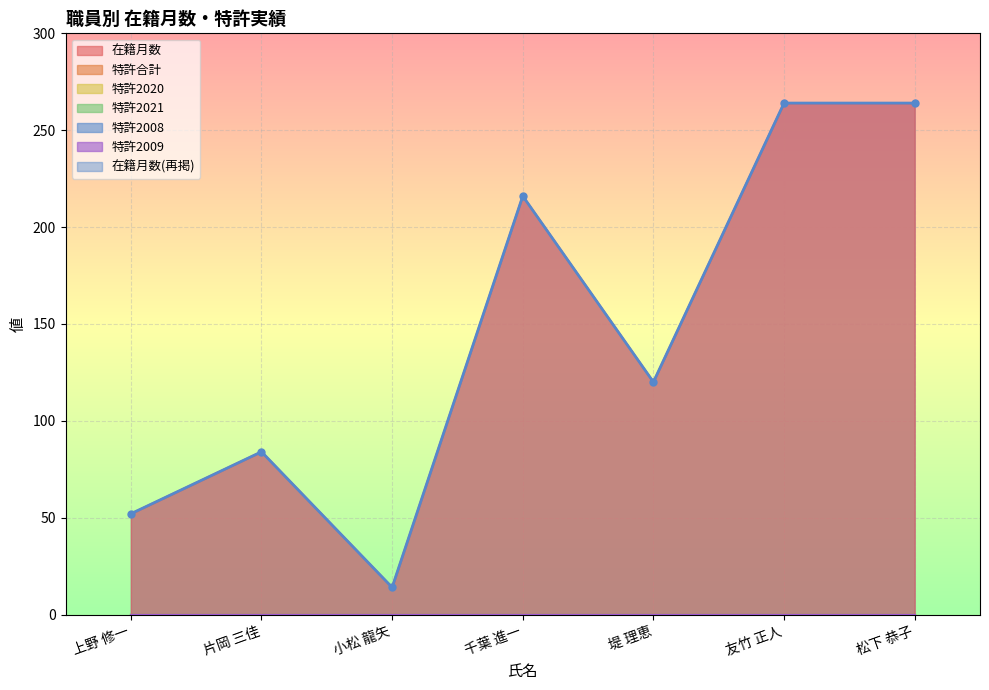

What position from the left is 堤 理恵?

5